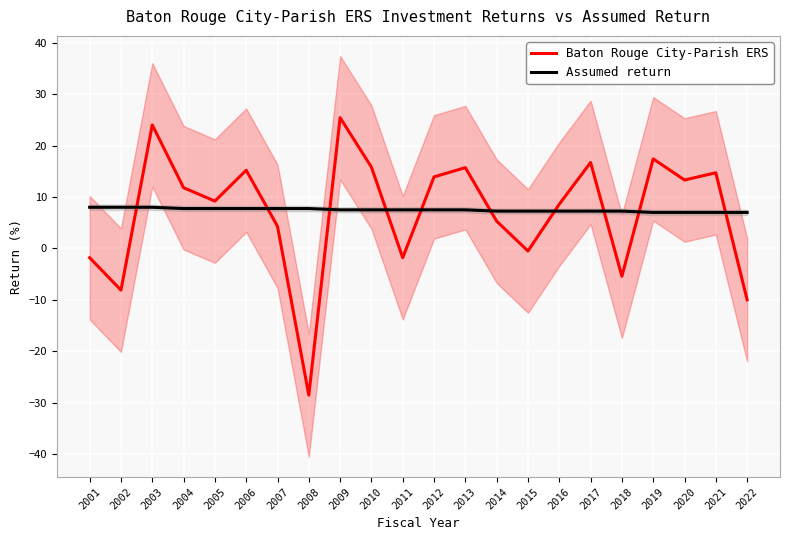

Which category has the highest value in the Assumed return series?

2001